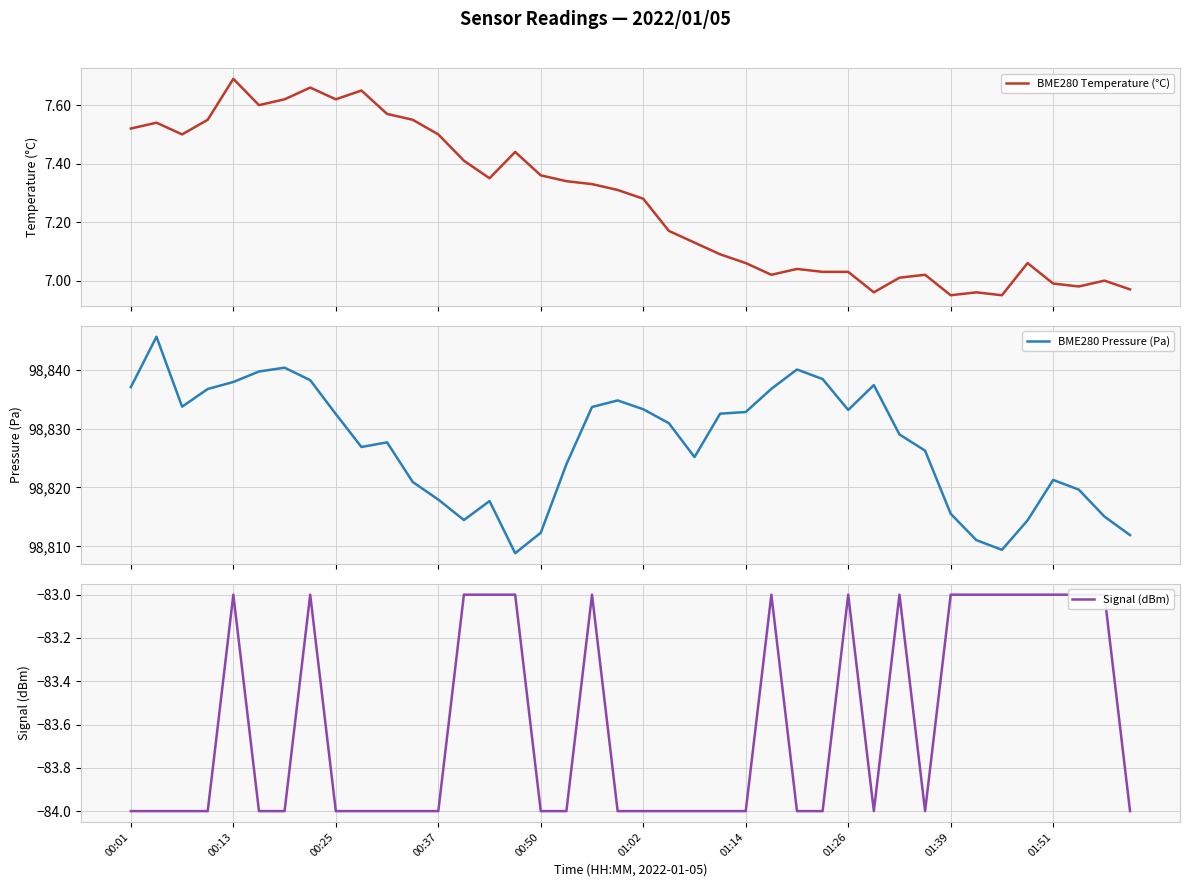

At how many categories does at least one series exceed 10156?

40